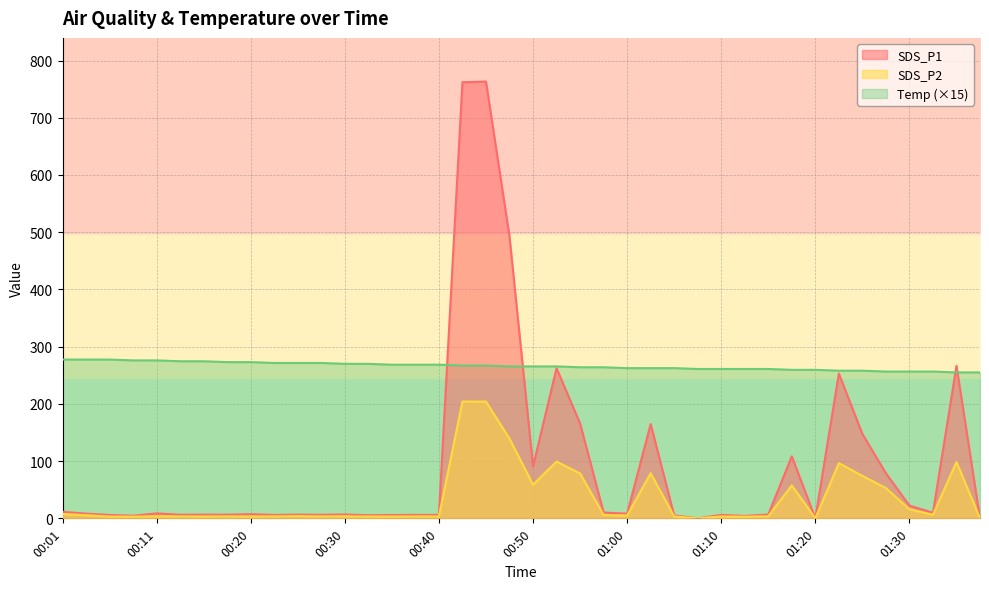

True or false: SDS_P1 has a value of 414.9 at 01:35.

False